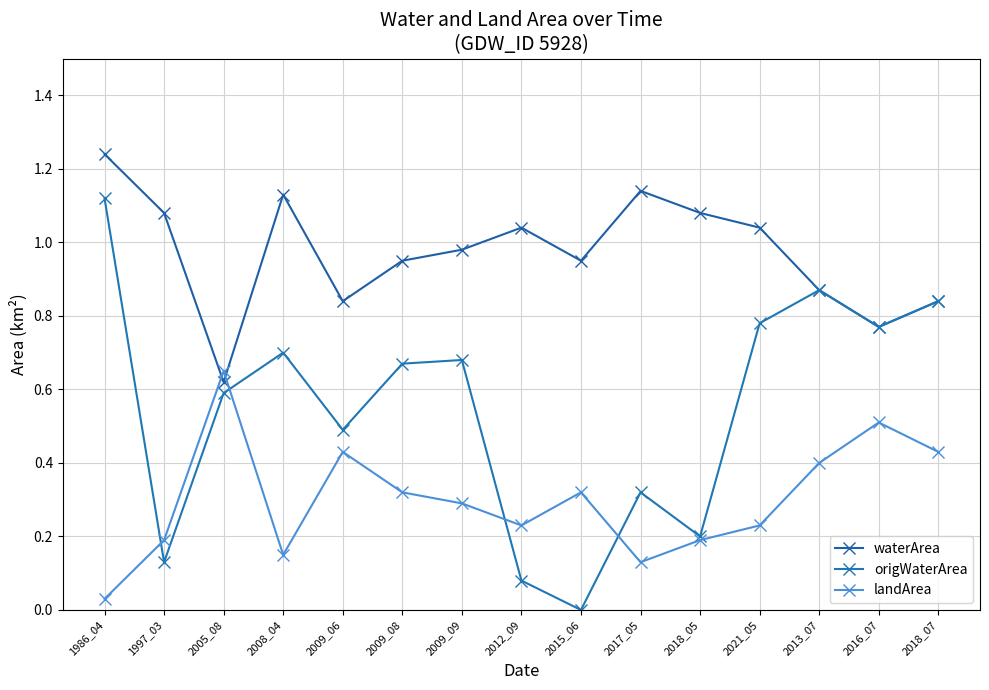

Rank the categories by landArea value from lowest to highest.

1986_04, 2017_05, 2008_04, 1997_03, 2018_05, 2012_09, 2021_05, 2009_09, 2009_08, 2015_06, 2013_07, 2009_06, 2018_07, 2016_07, 2005_08